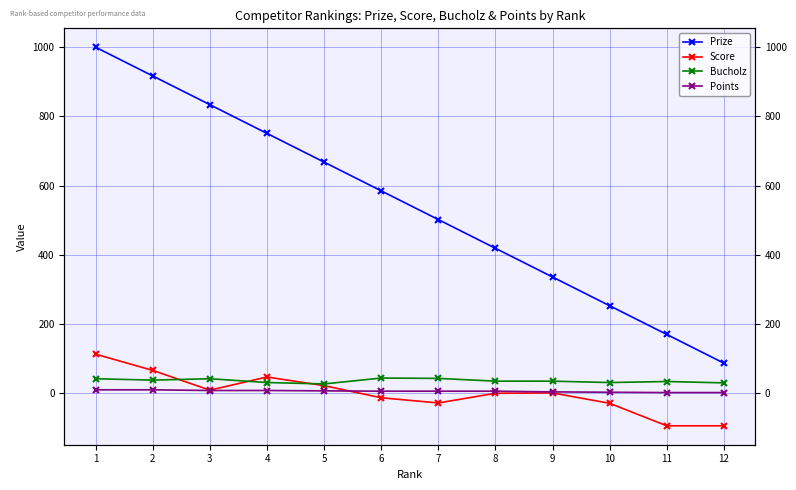

The value of Bucholz at 2 is 24. True or false?

False